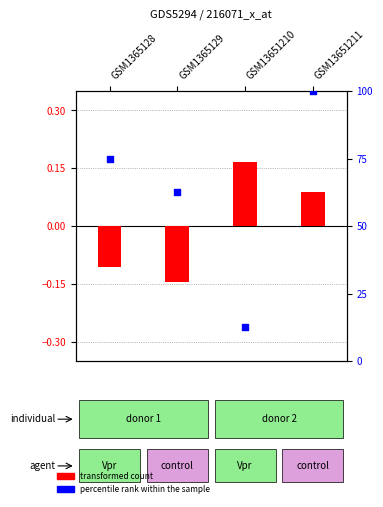

What are all the series names shown in the legend?

transformed count, percentile rank within the sample